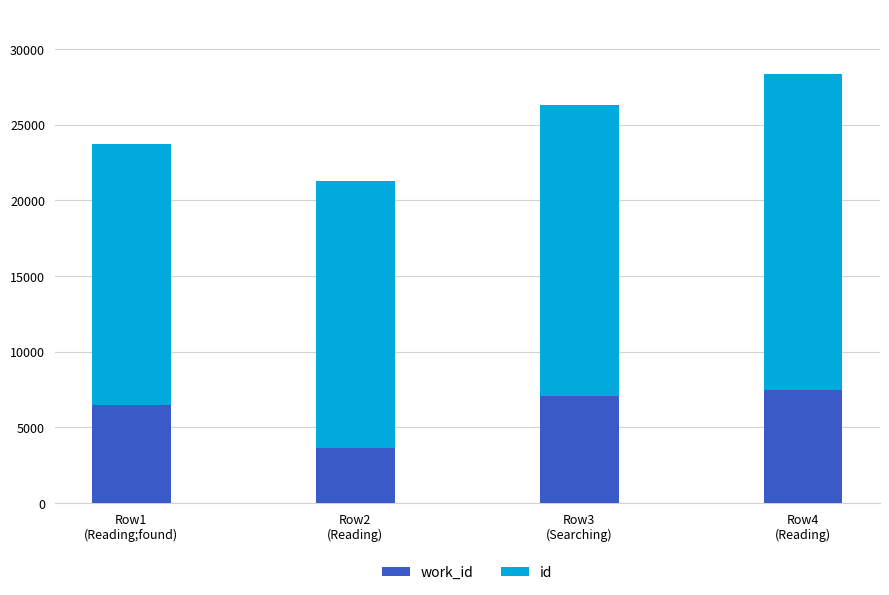

What are all the series names shown in the legend?

work_id, id